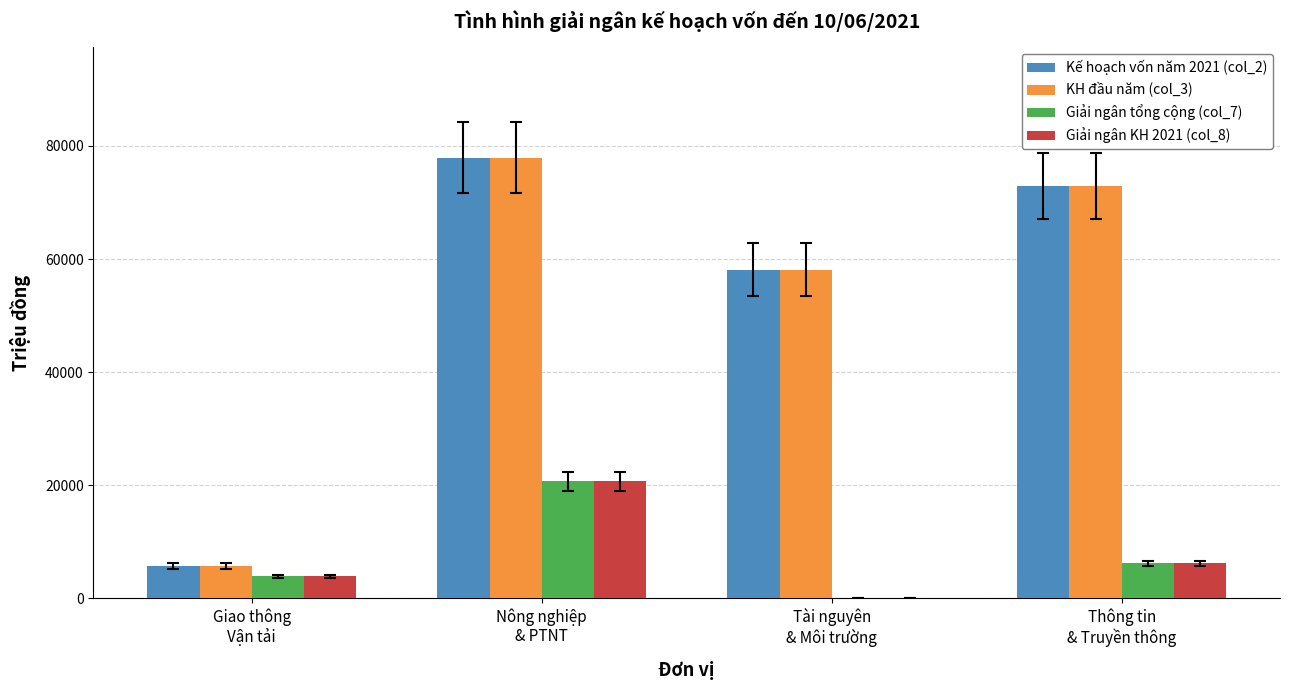

Are the bars horizontal?

No